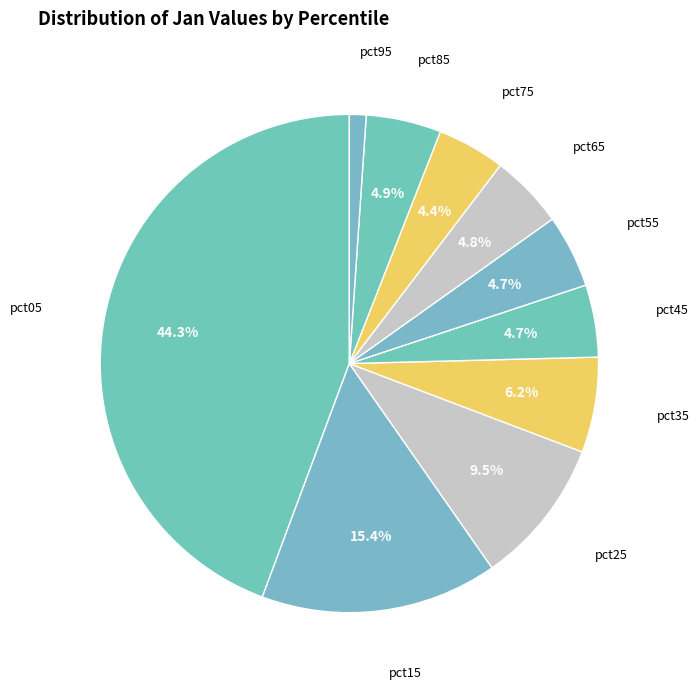

How many slices are in this pie chart?

10